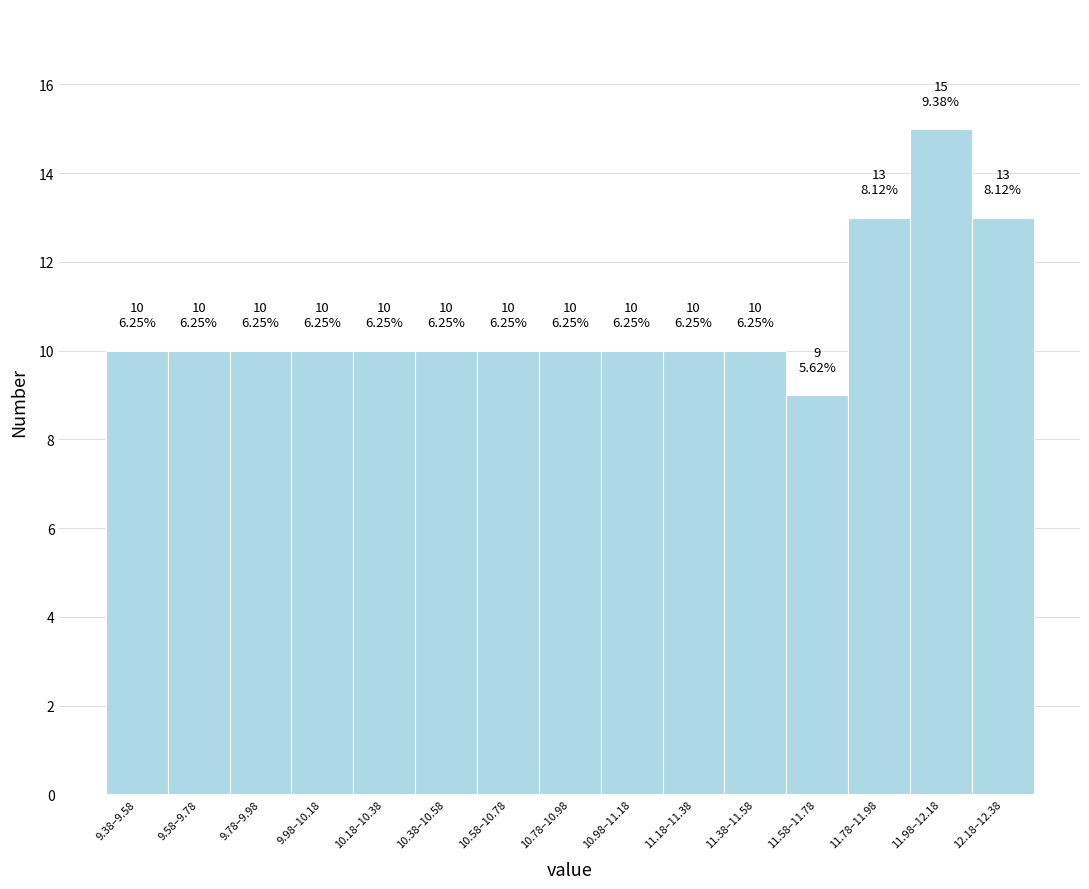

Reading left to right, what are all the values shown in this chart?

9.38–9.58=10	9.58–9.78=10	9.78–9.98=10	9.98–10.18=10	10.18–10.38=10	10.38–10.58=10	10.58–10.78=10	10.78–10.98=10	10.98–11.18=10	11.18–11.38=10	11.38–11.58=10	11.58–11.78=9	11.78–11.98=13	11.98–12.18=15	12.18–12.38=13